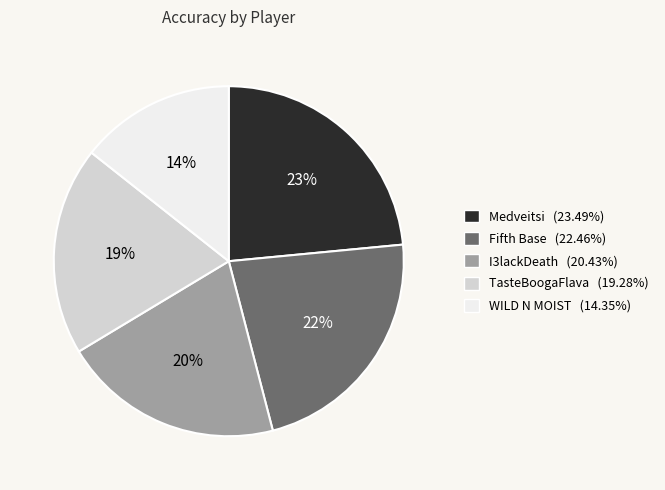

To the nearest percent, what percentage of the pie is Fifth Base?

22%